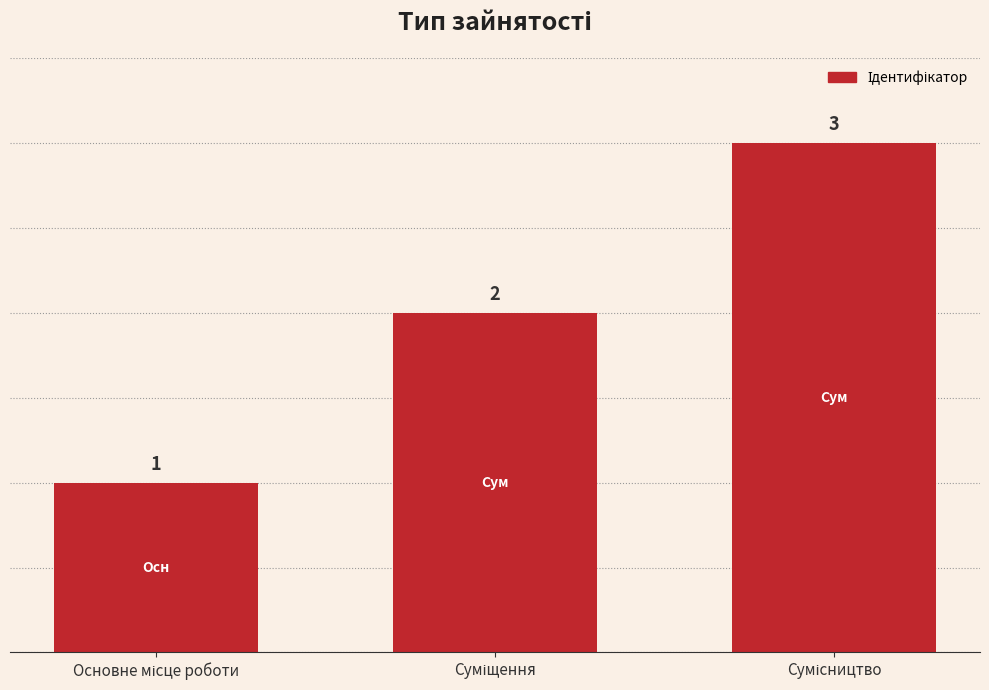

What is the greatest value displayed?

3